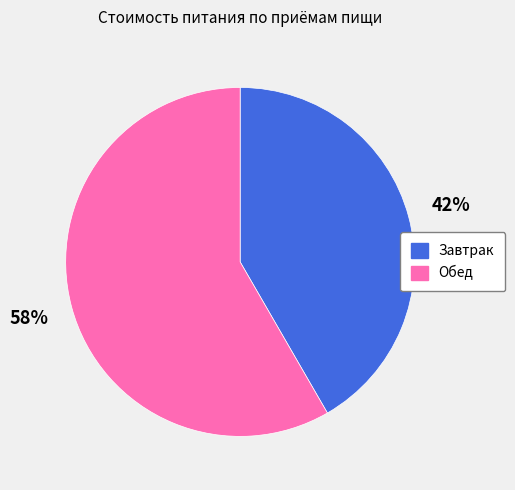

How many slices are in this pie chart?

2